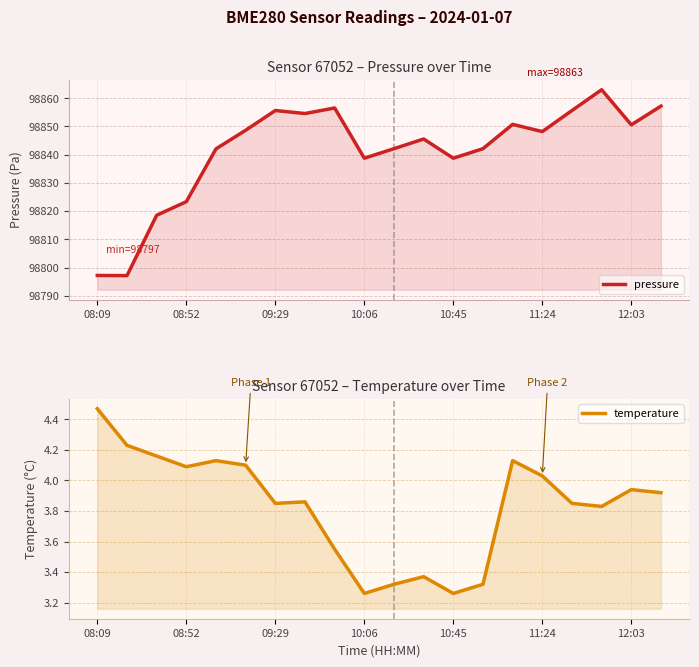

True or false: temperature and pressure intersect in this chart.

False